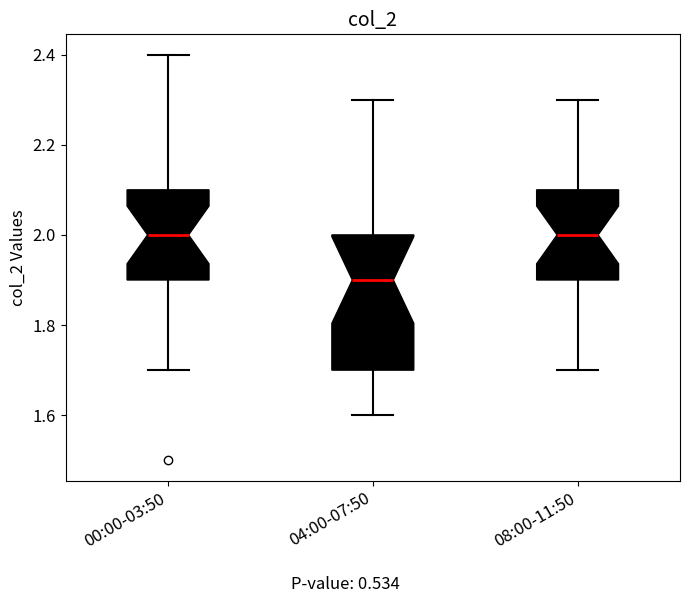

Reading left to right, transcribe this box plot: for each box, give where its median line is, the range the box spans, and where its two whiskers end, as read against the y-axis. The values are not printed on the chart, so give them approximately, as read against the axis.

00:00-03:50: median 2.0, box 1.9 to 2.1, whiskers 1.7 to 2.4
04:00-07:50: median 1.9, box 1.7 to 2.0, whiskers 1.6 to 2.3
08:00-11:50: median 2.0, box 1.9 to 2.1, whiskers 1.7 to 2.3